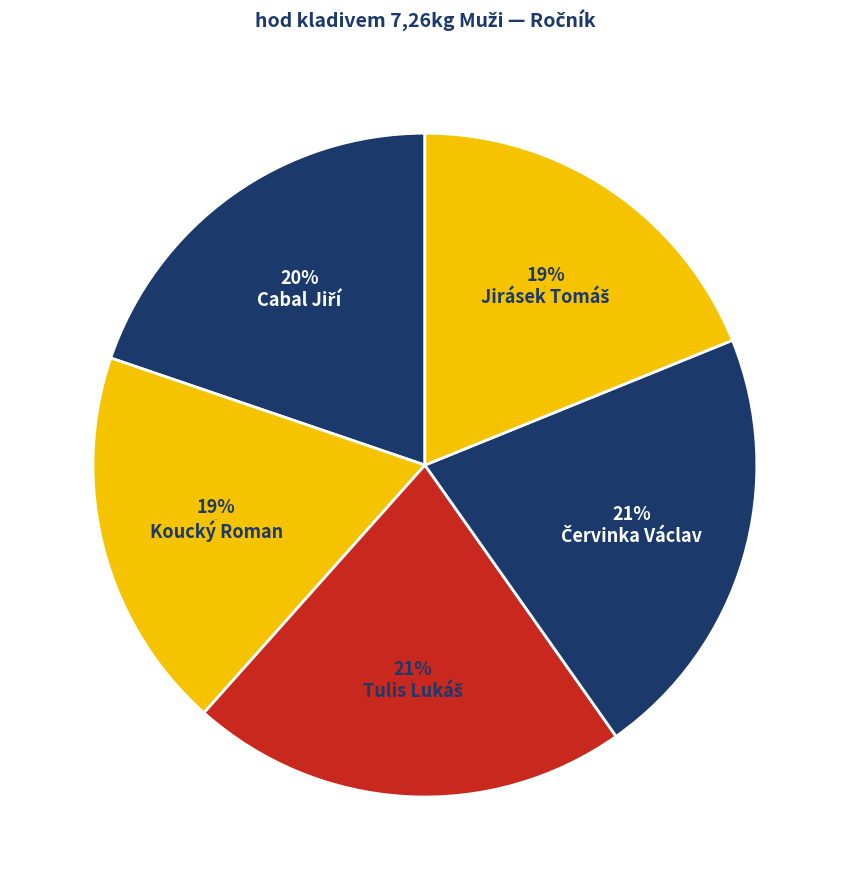

To the nearest percent, what portion does Koucký Roman represent?

19%